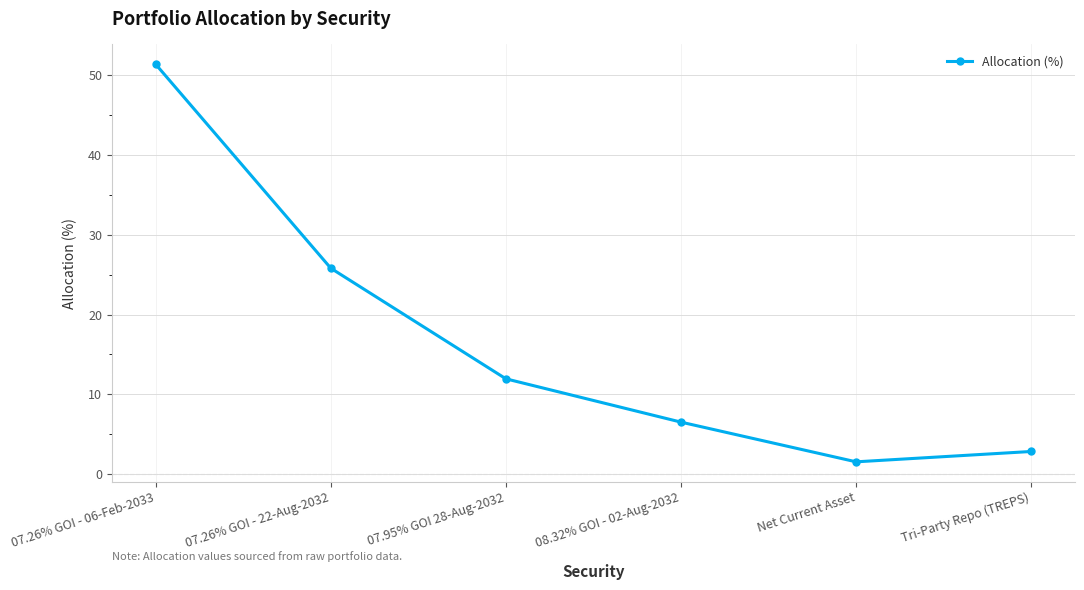

Which has a higher value, 07.26% GOI - 22-Aug-2032 or 07.95% GOI 28-Aug-2032?

07.26% GOI - 22-Aug-2032